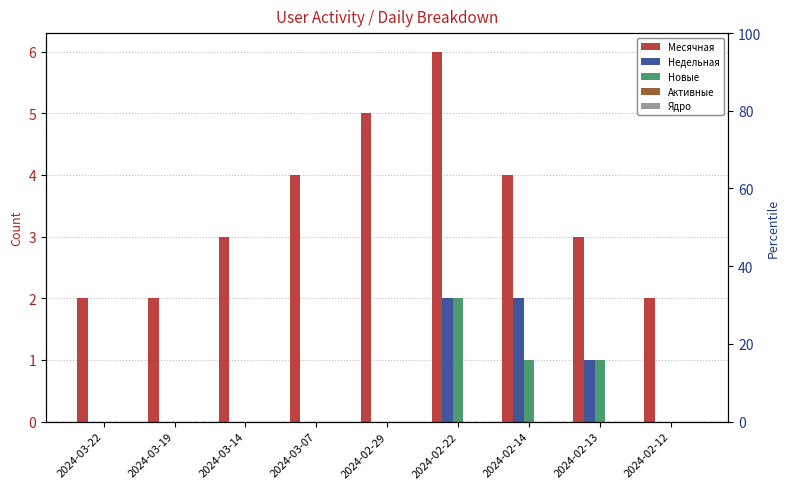

Which series has the widest spread of values?

Месячная